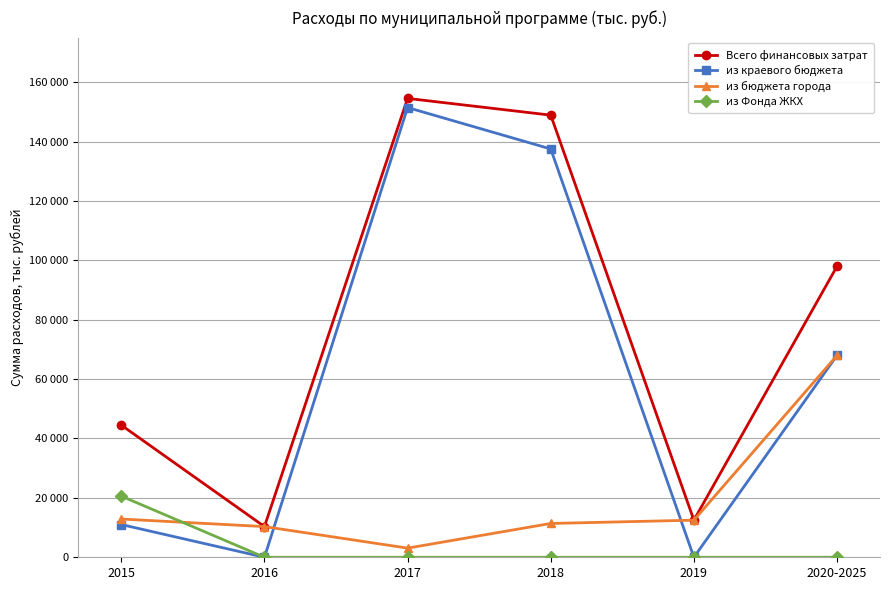

Does the chart have visible grid lines?

Yes